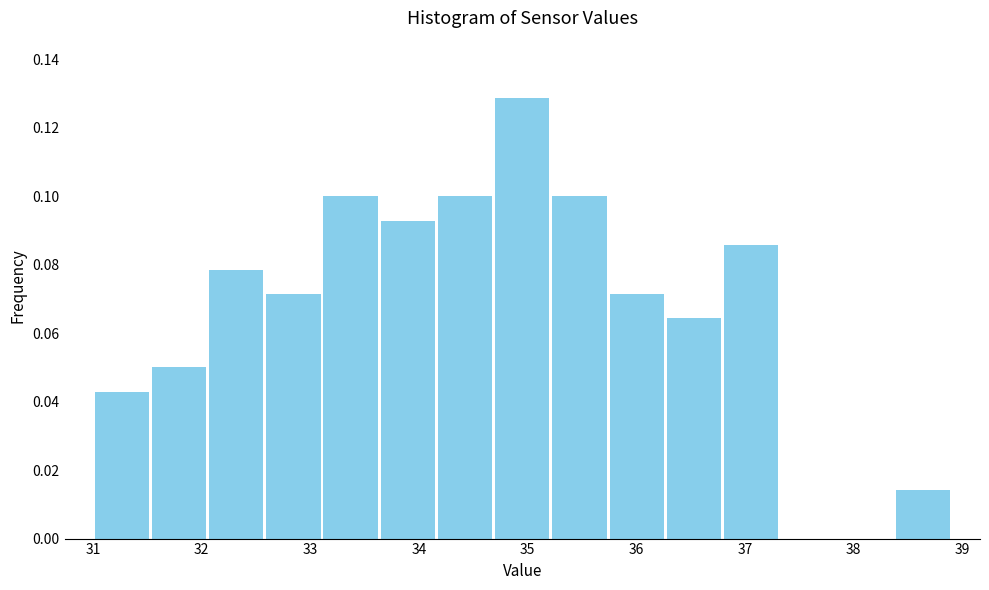

Reading left to right, transcribe this chart: for each bar, give the range it covers on the x-axis and its height. Neither the bar edges nor the heights are printed on the chart, so give them approximately, as read against the axes.

31.0 to 31.5: 0.042
31.5 to 32.1: 0.050
32.1 to 32.6: 0.078
32.6 to 33.1: 0.072
33.1 to 33.6: 0.100
33.6 to 34.2: 0.092
34.2 to 34.7: 0.100
34.7 to 35.2: 0.128
35.2 to 35.7: 0.100
35.7 to 36.3: 0.072
36.3 to 36.8: 0.064
36.8 to 37.3: 0.086
37.3 to 37.8: 0
37.8 to 38.4: 0
38.4 to 38.9: 0.014